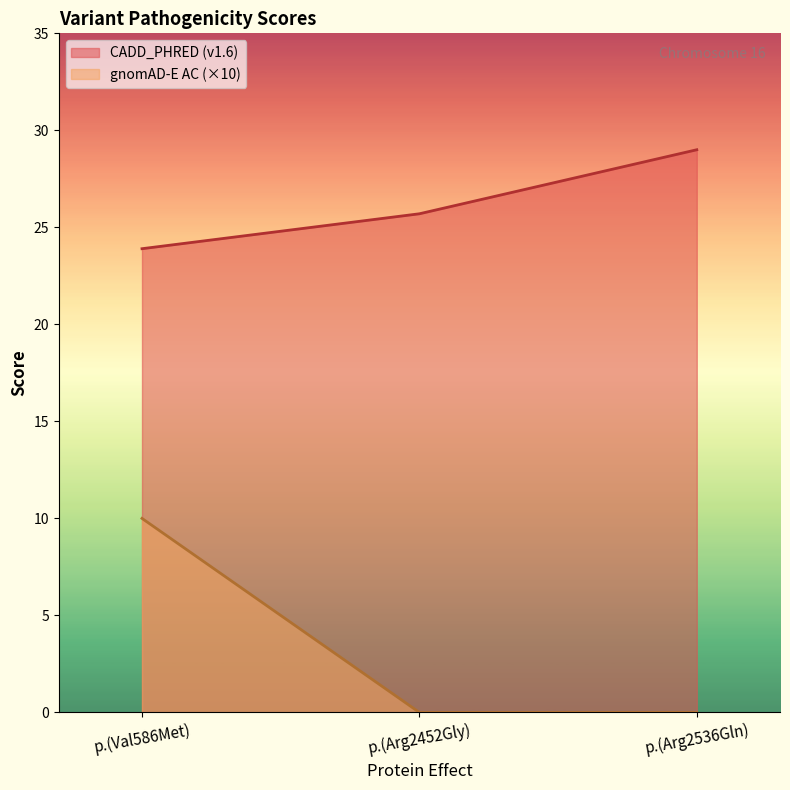

What is the maximum value for CADD_PHRED (v1.6)?

29.0